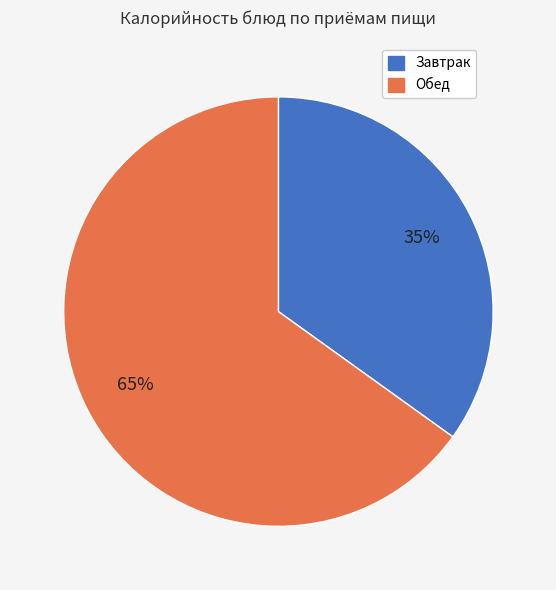

Is the sum of Обед and Завтрак greater than half?

Yes